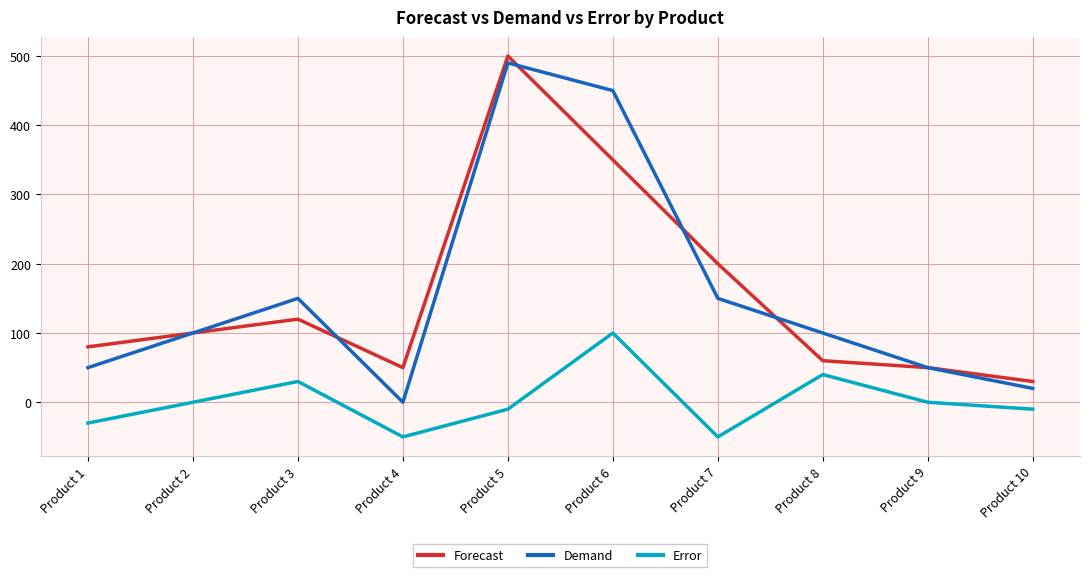

What is the difference between the second highest and second lowest values in the Forecast series?

300